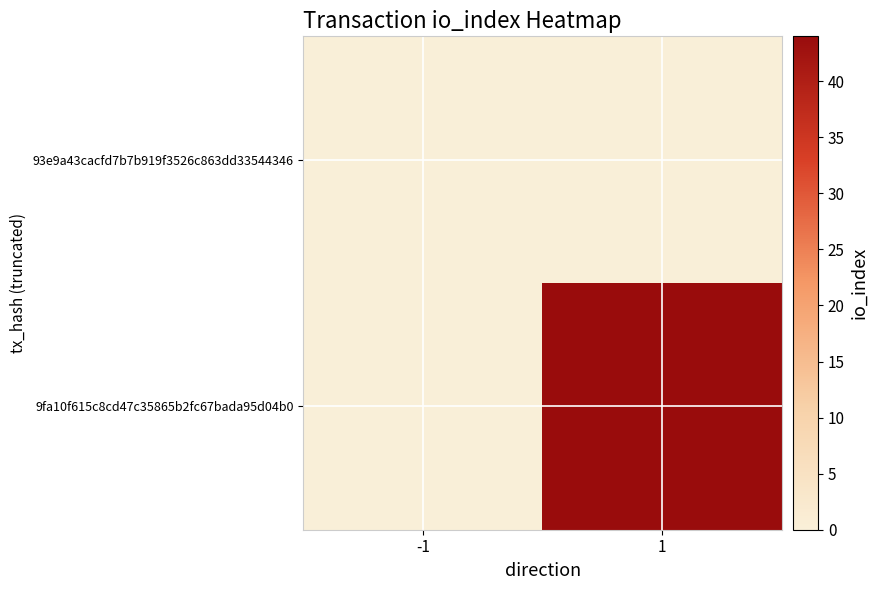

What is the spread (max minus min) of values at 1?

44